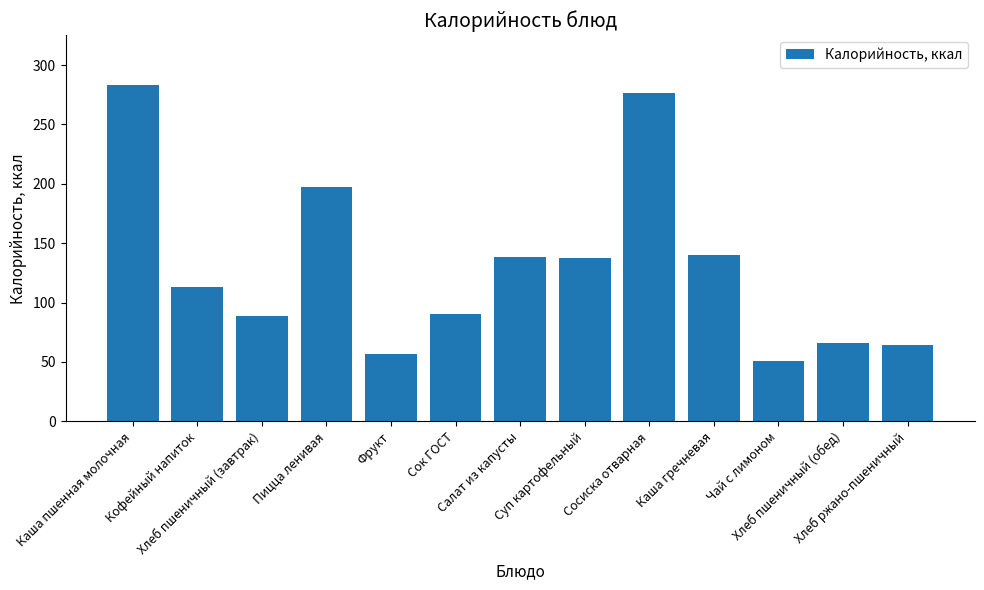

Are the bars grouped side by side (vs. stacked)?

No